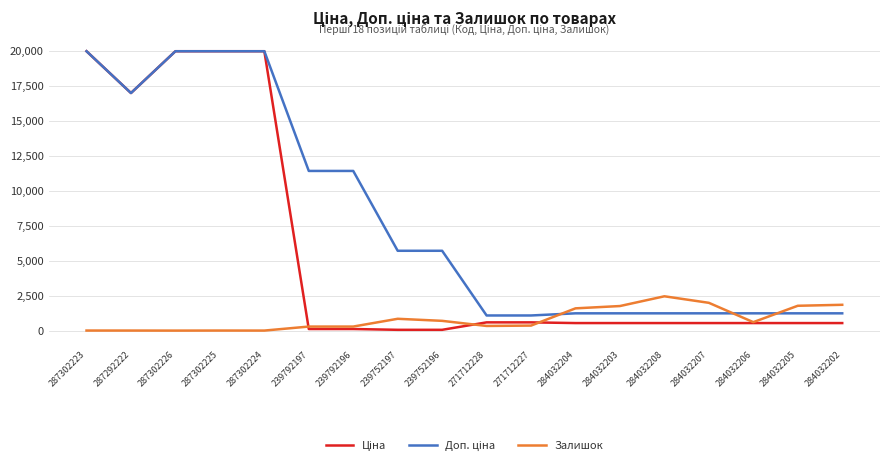

The Залишок series shows 1845.0 at 284032202. True or false?

True